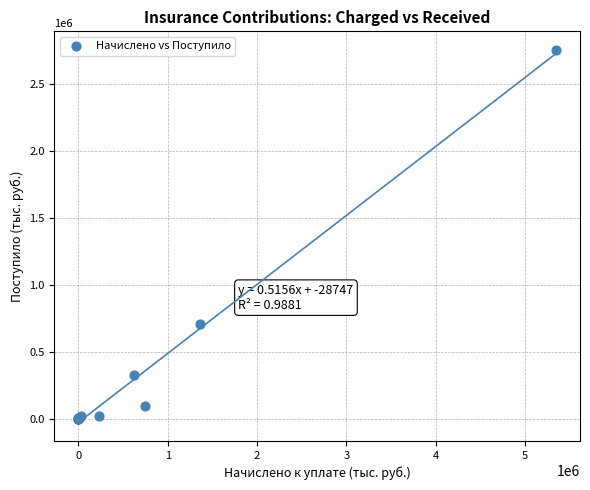

What Y value in the scatter plot is closest to 1378164?

707033